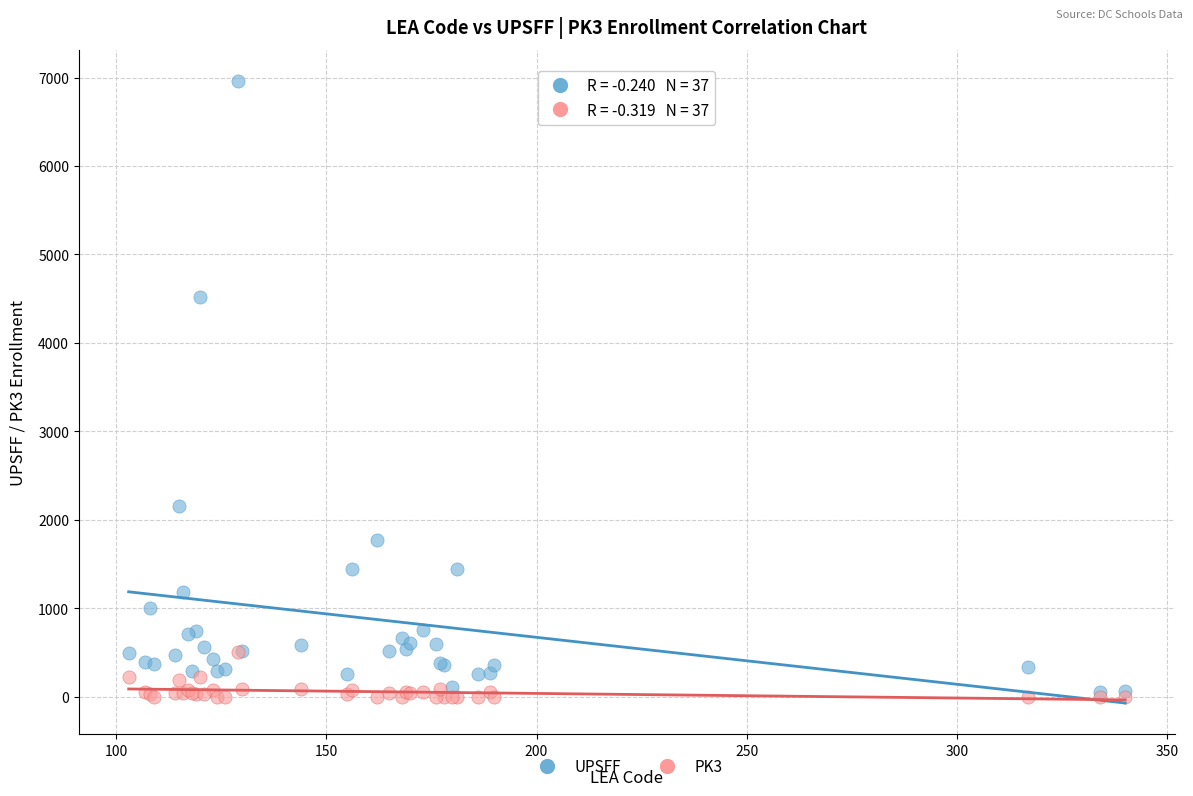

In the UPSFF series, what Y value is closest to 3507?

4519